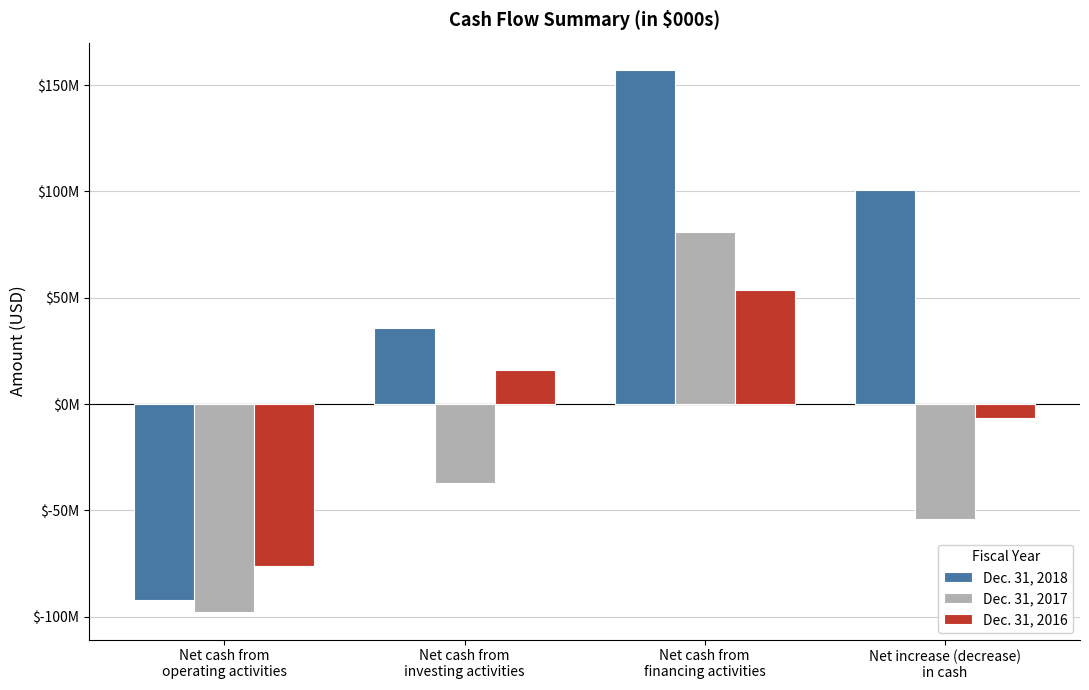

Which series has the largest range (max minus min)?

Dec. 31, 2018